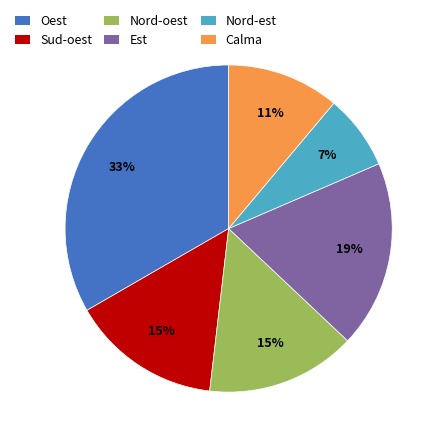

To the nearest percent, what is the difference between the largest and smallest slice percentages?

26%